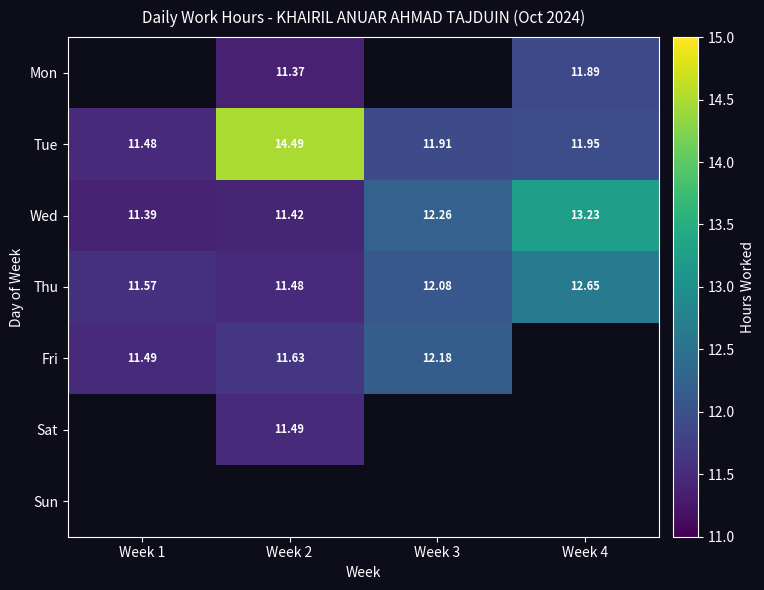

Which has a higher value, Week 2 or Week 3?

Week 2